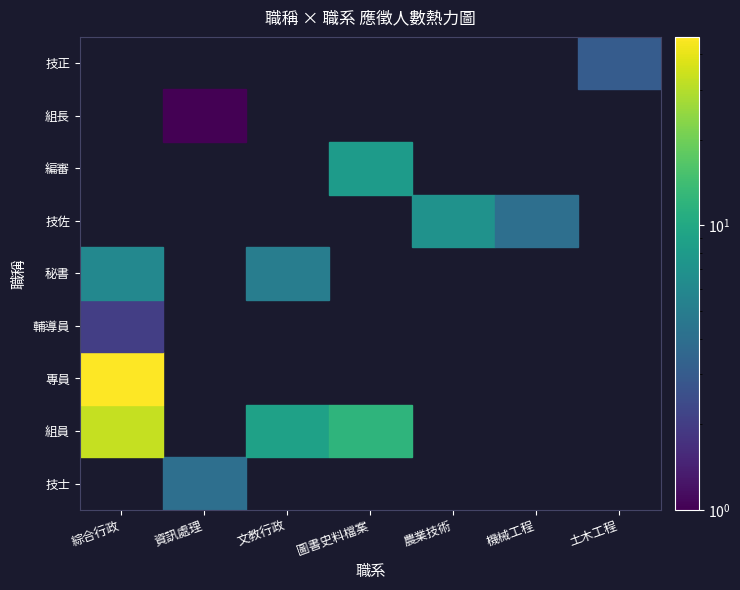

What is the difference between the second highest and minimum values in the 文教行政 series?

5